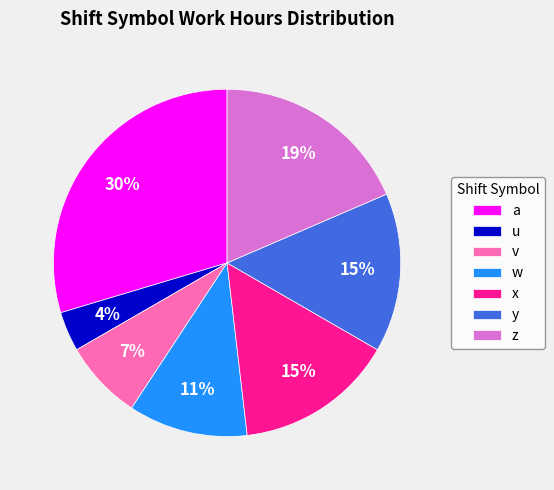

Which category has the biggest portion of the pie?

a